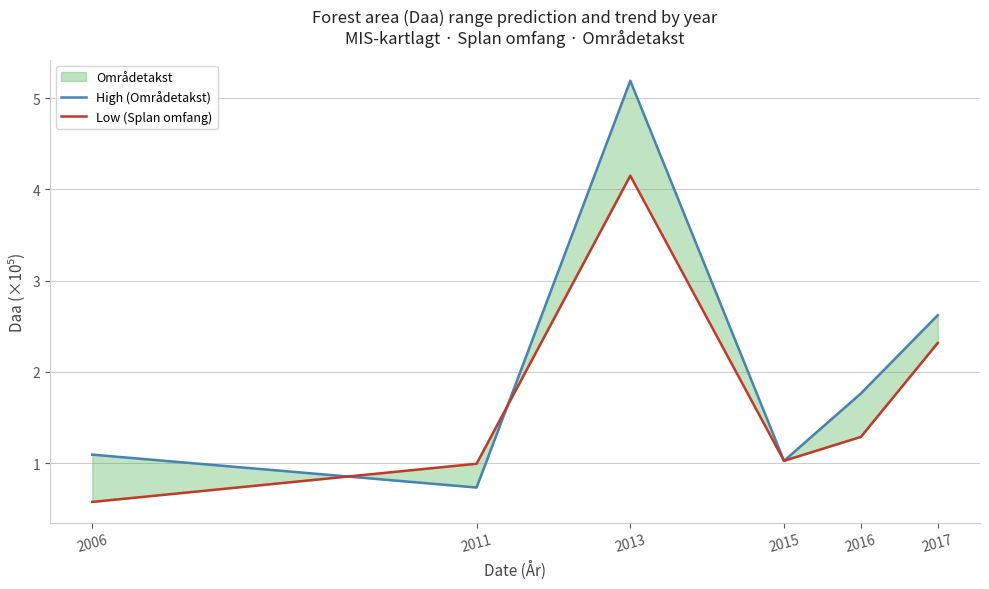

Which series has the largest total across all categories?

High (Områdetakst)